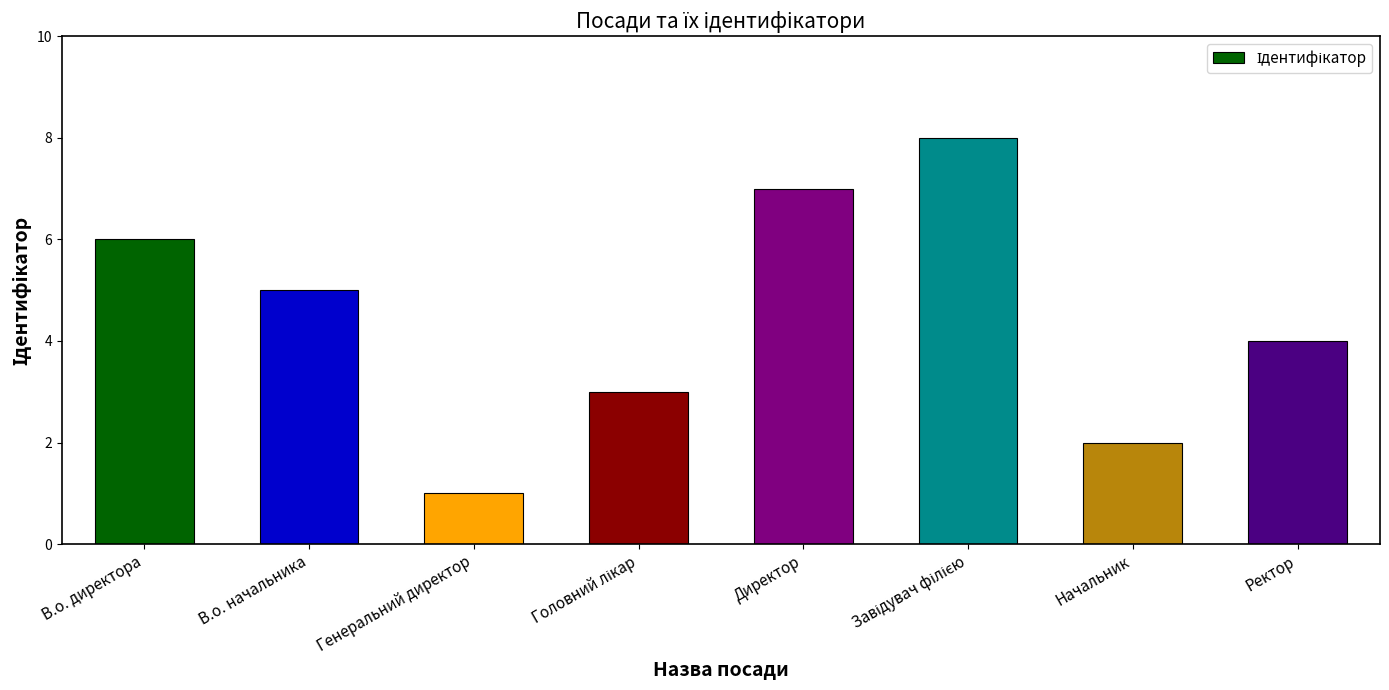

What is the change in value from В.о. директора to Директор?

+1